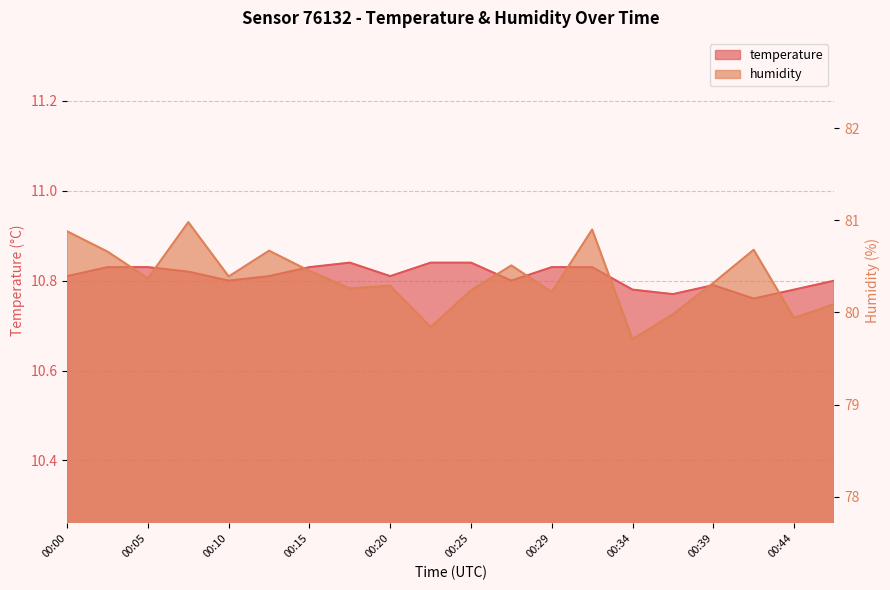

Which series has the widest spread of values?

humidity